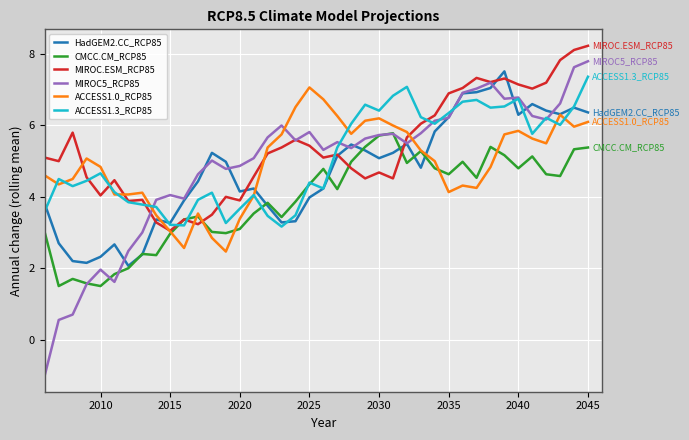

What is the minimum value shown in the chart?

-1.0